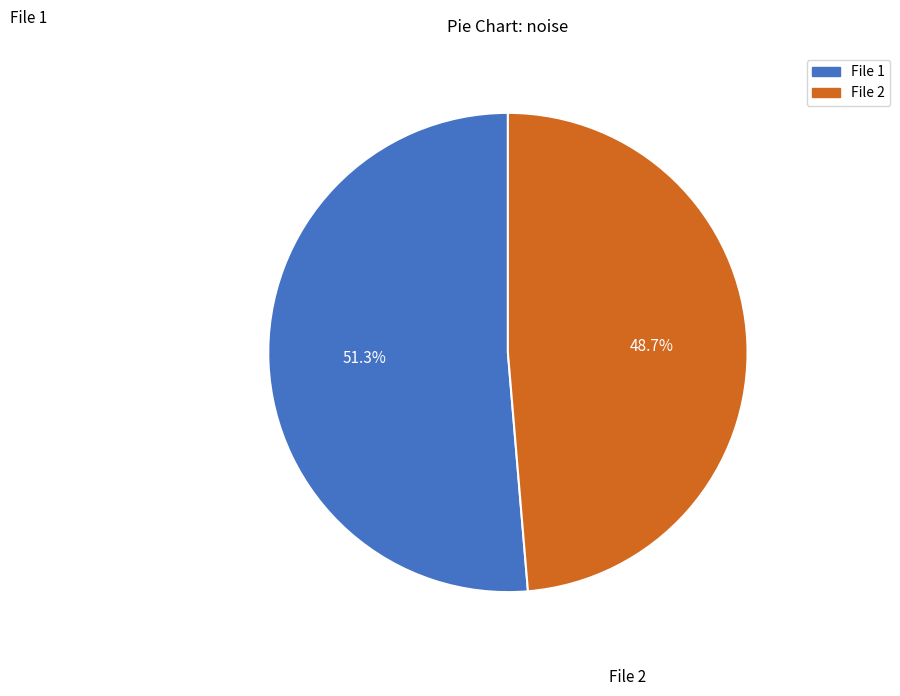

Does any single category account for the majority?

Yes